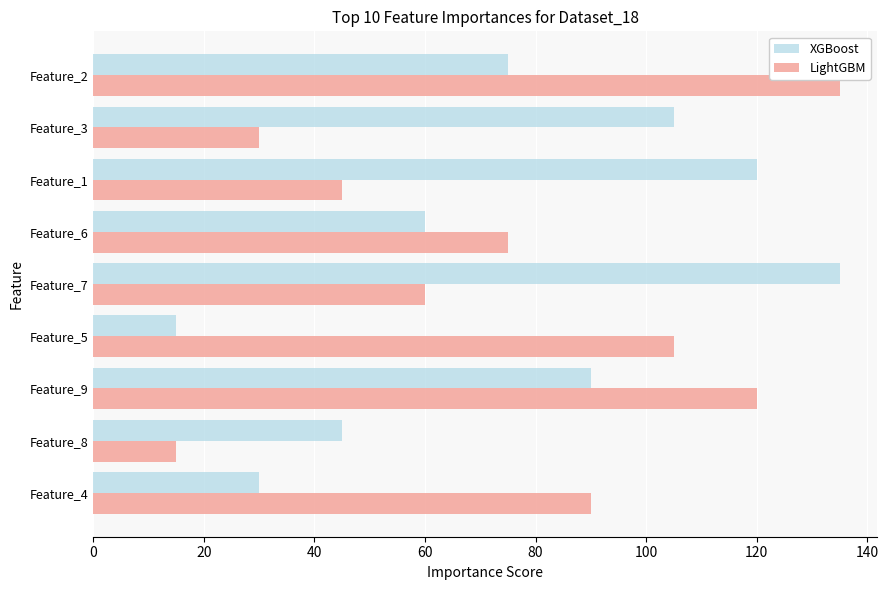

What is the difference between the highest and lowest values at Feature_2?

60